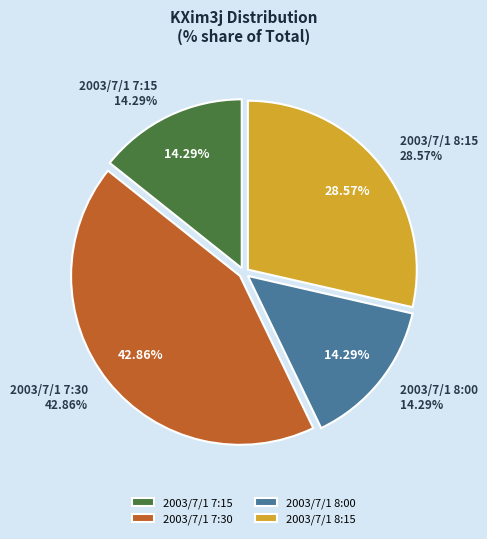

To the nearest percent, what is the difference between the largest and smallest slice percentages?

29%